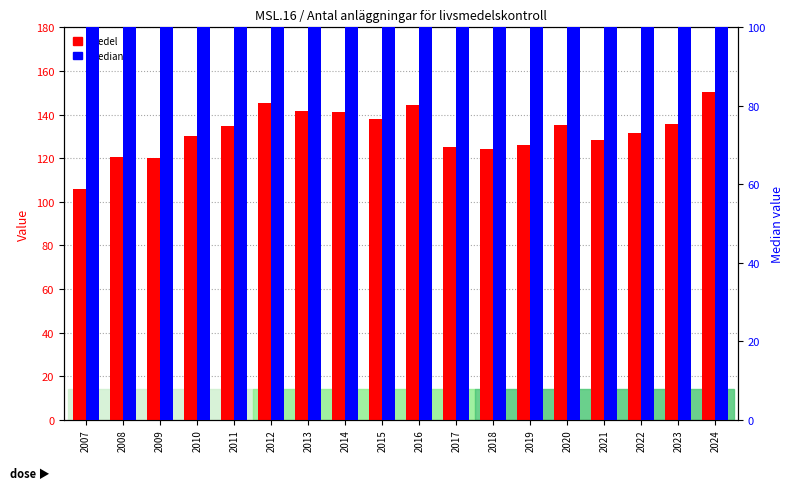

How many bars are there in each group?

2